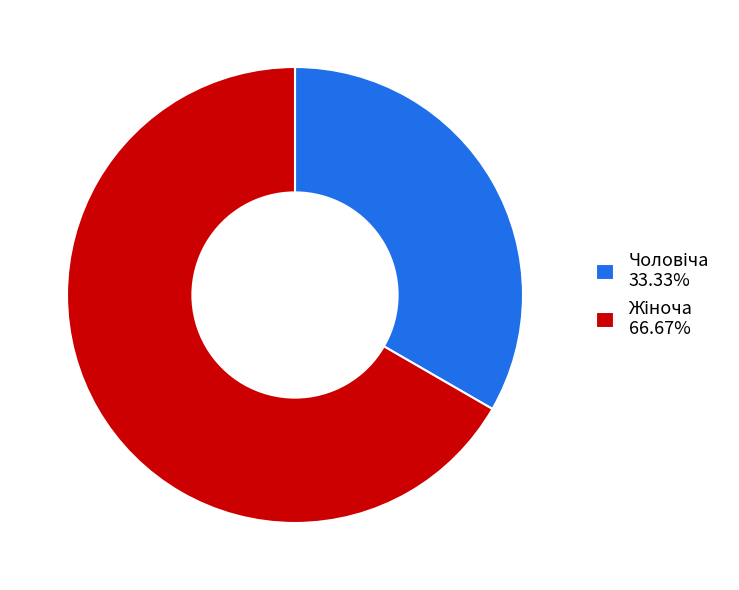

How many slices are in this pie chart?

2